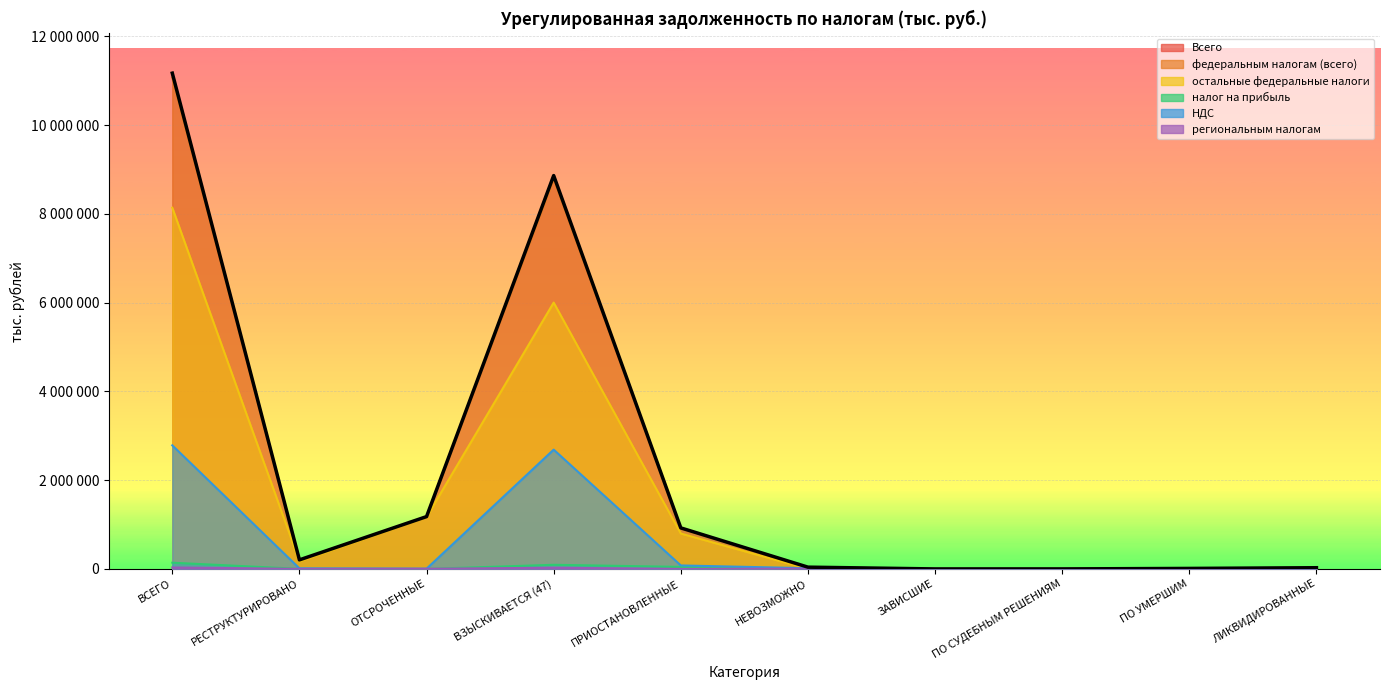

How many lines are shown in the chart?

6